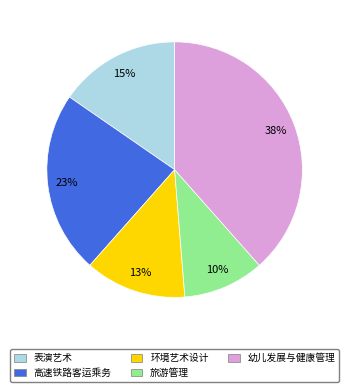

How many segments does this pie chart have?

5